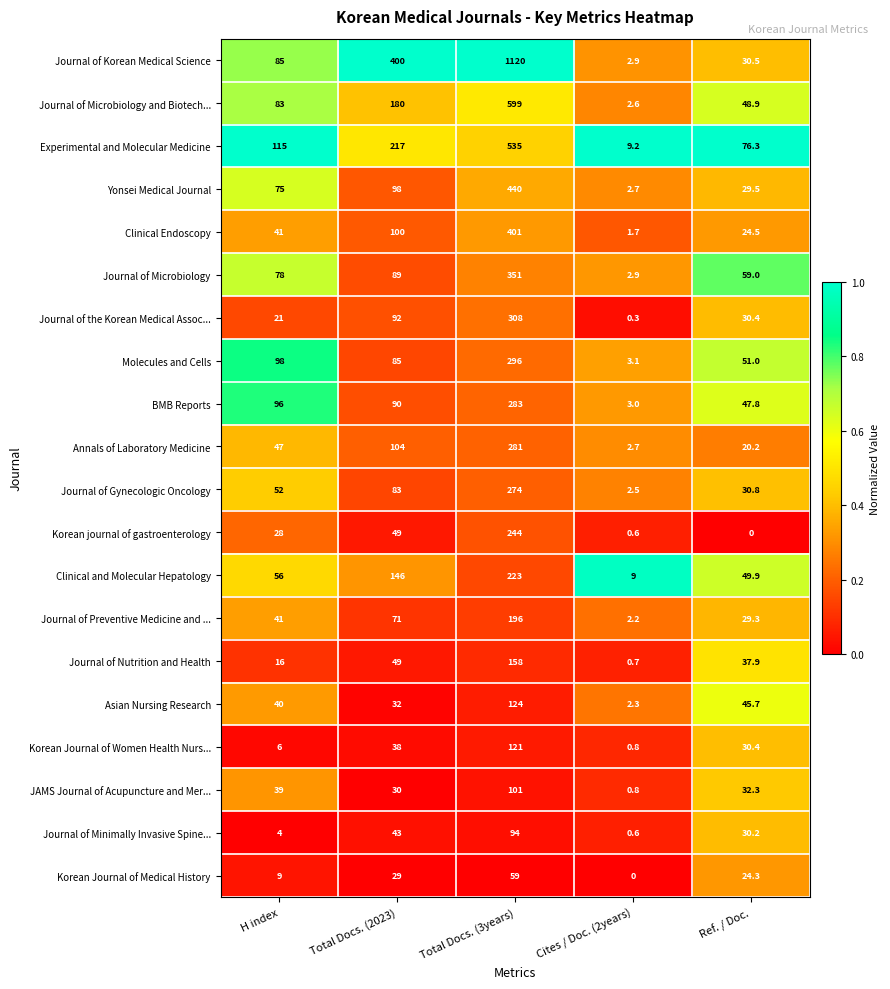

What is the difference between the Molecules and Cells values at Cites / Doc. (2years) and Total Docs. (2023)?

81.9